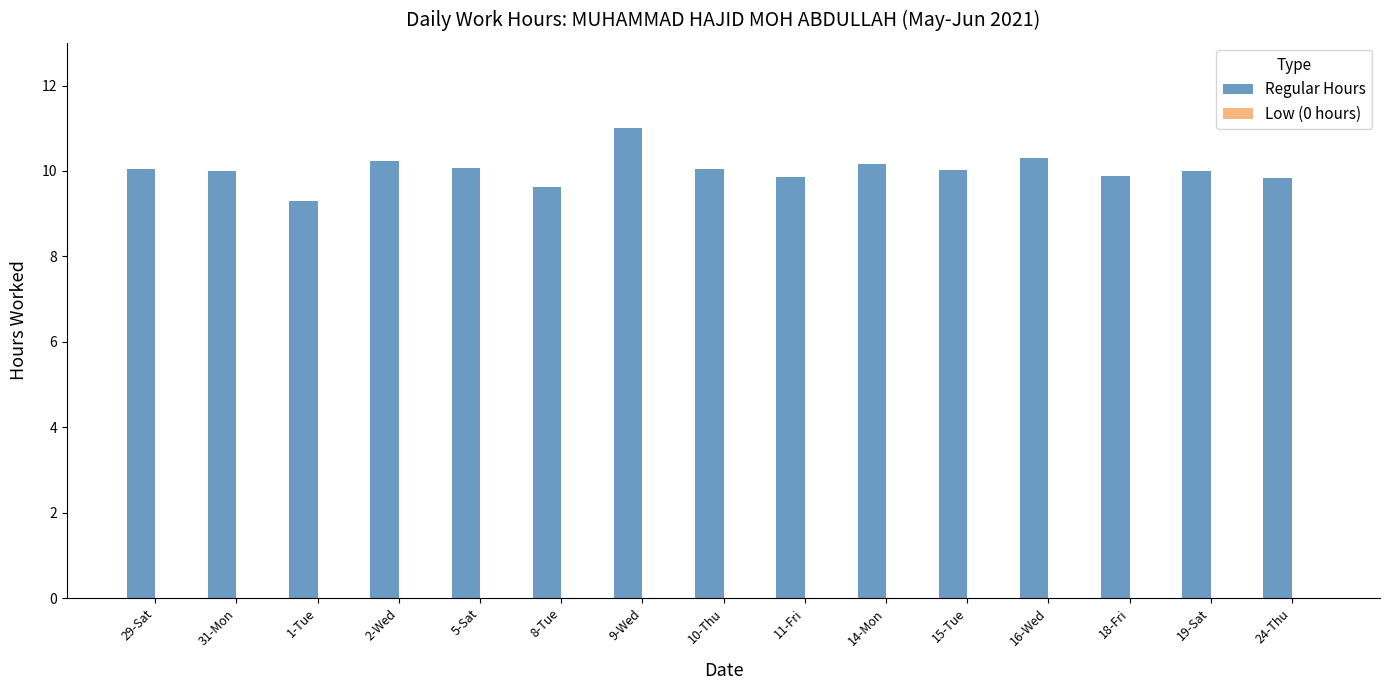

The chart shows a value of 9.9 at 11-Fri. True or false?

True